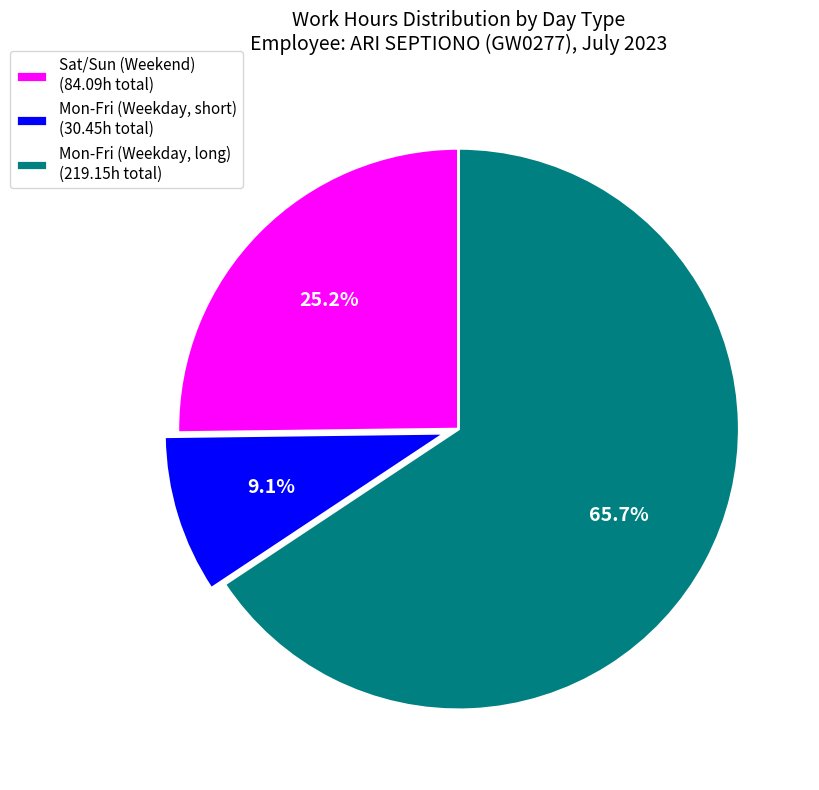

Which category accounts for the majority?

Mon-Fri (Weekday, long) (219.15h total)